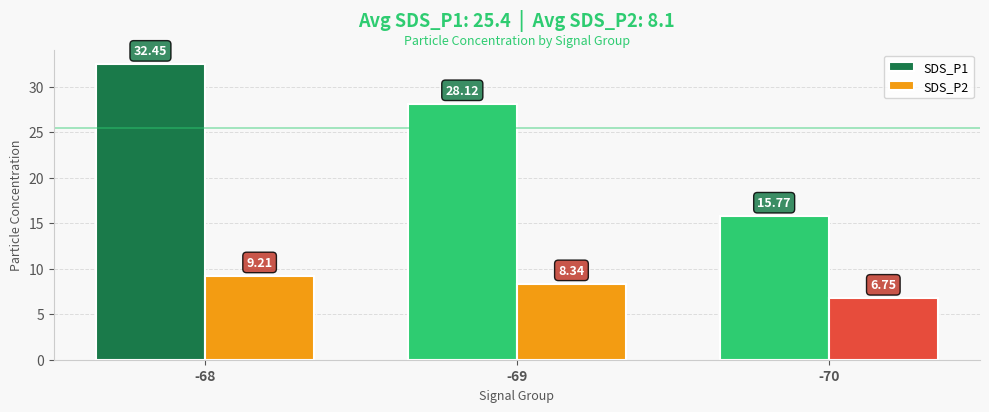

Which category has the lowest value across all series?

-70